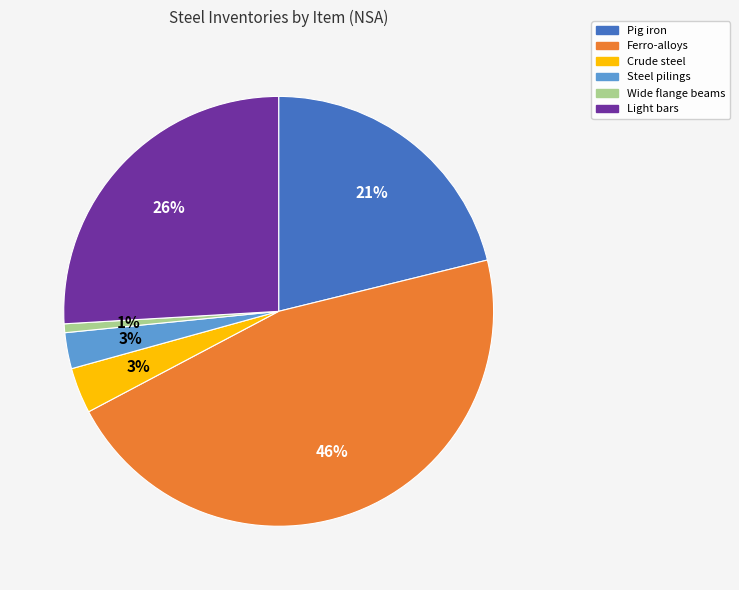

Which category has the biggest portion of the pie?

Ferro-alloys